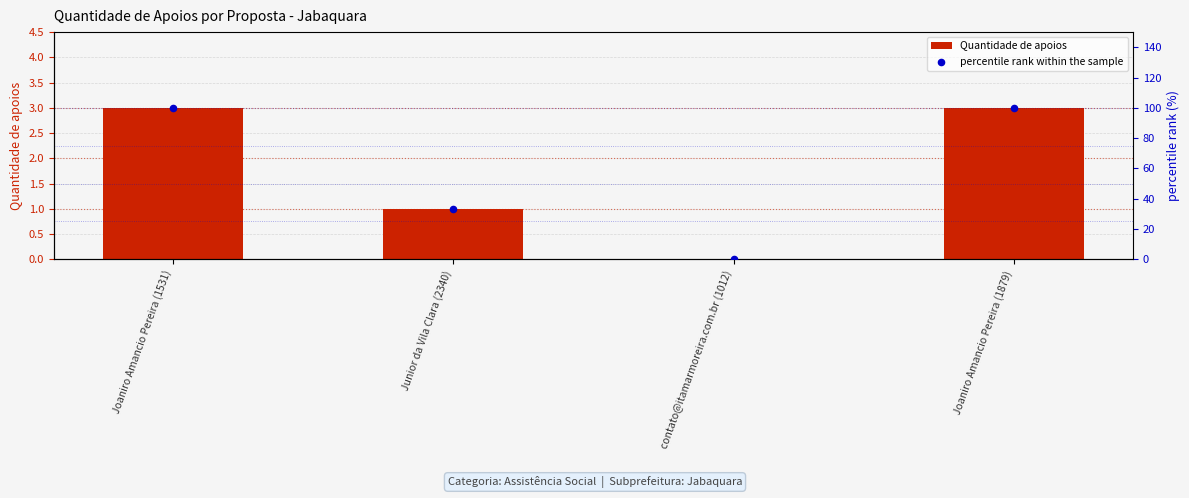

Is the value of Quantidade de apoios at Joaniro Amancio Pereira (1879) greater than the value of percentile rank within the sample at Joaniro Amancio Pereira (1531)?

No